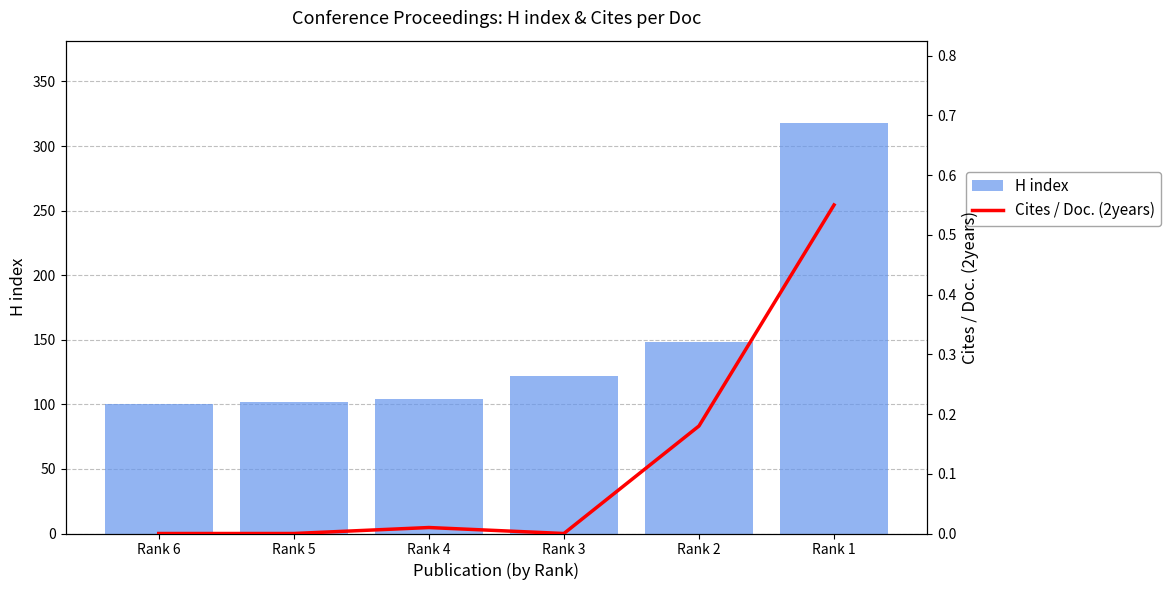

List the labels in order of H index value, largest first.

Rank 1, Rank 2, Rank 3, Rank 4, Rank 5, Rank 6